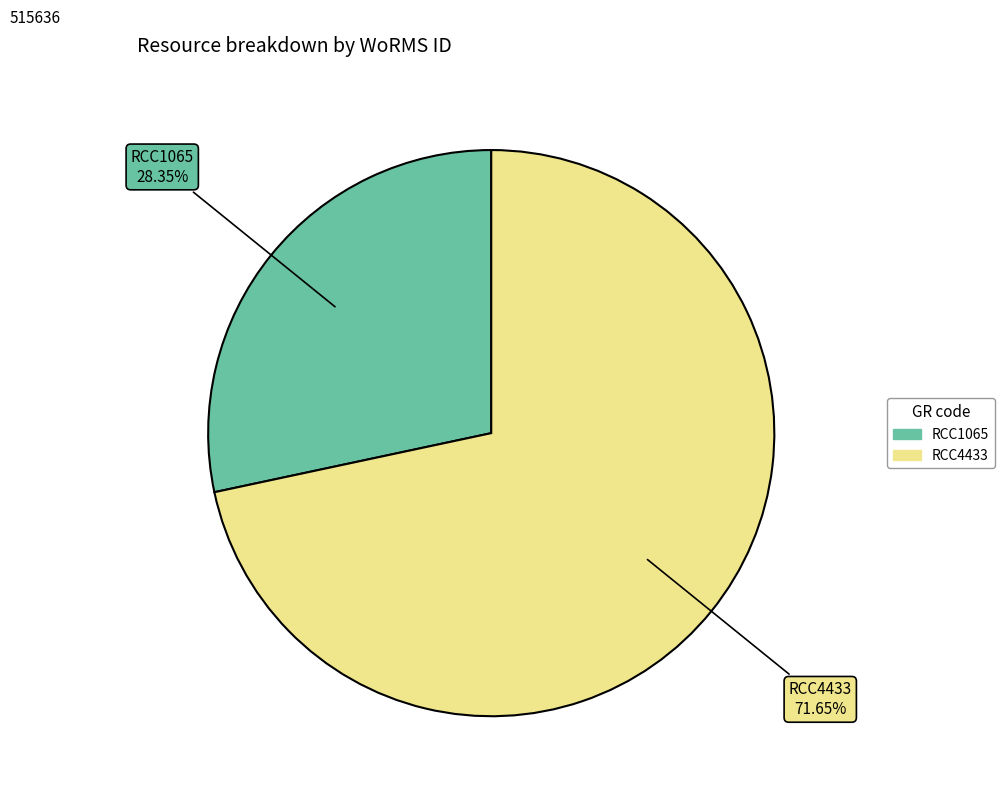

The RCC1065 slice represents 28% of the pie. True or false?

True